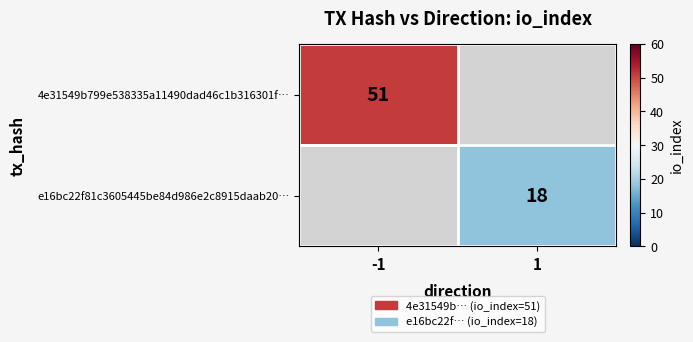

True or false: e16bc22f81c3605445be84d986e2c8915daab20… has a value of 26 at 1.

False